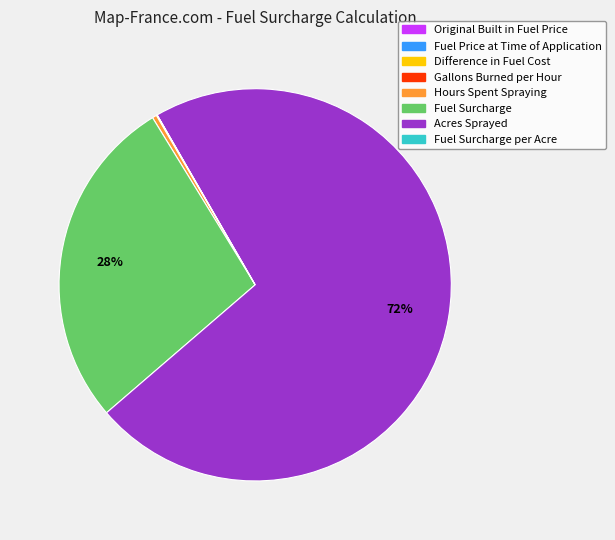

Does any single category account for the majority?

Yes